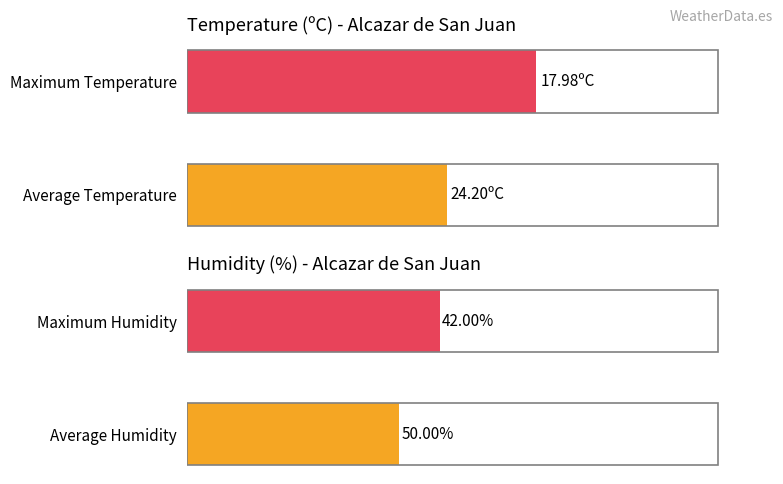

Does the chart contain any negative values?

No